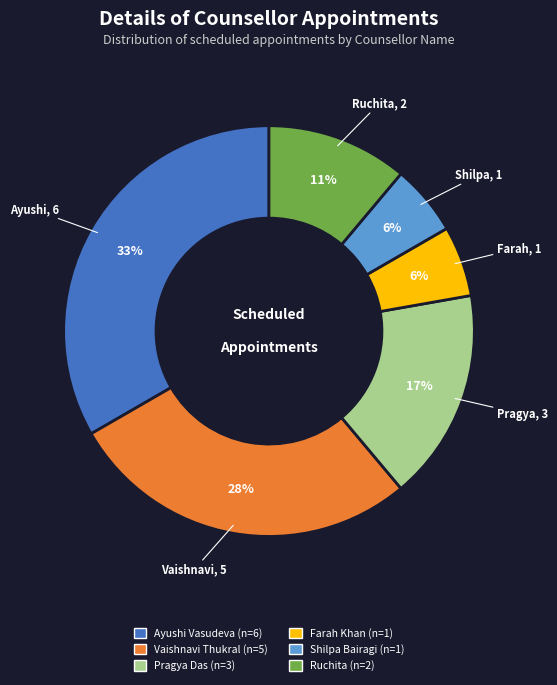

Is there any slice that represents more than half of the pie?

No